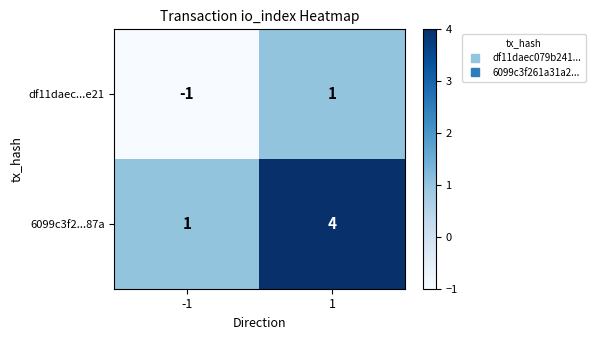

What is the difference between the 6099c3f2...87a values at 1 and -1?

3